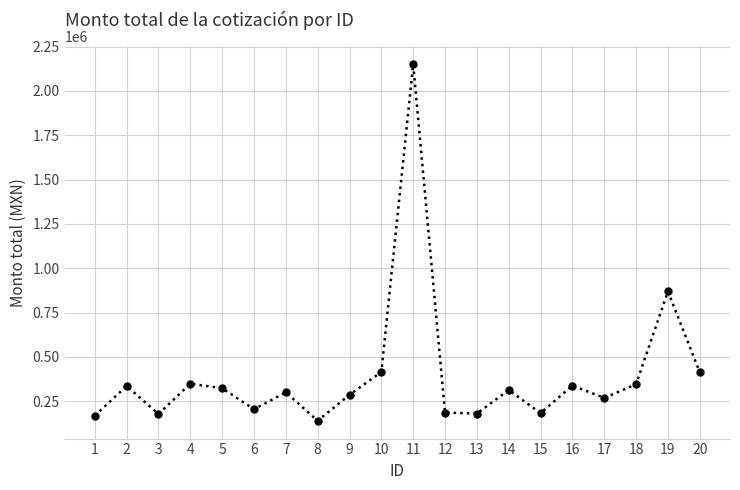

What is the ratio of the value at 4 to the value at 11?

0.2